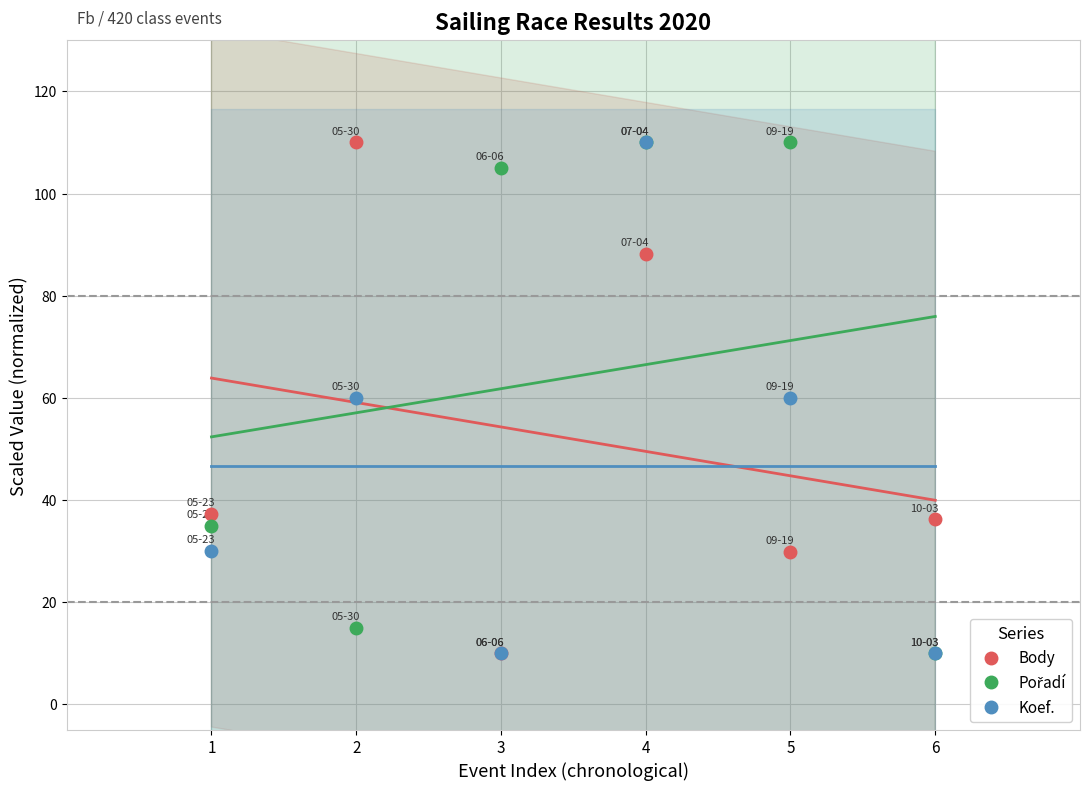

At which category does Koef. reach its first local peak?

2